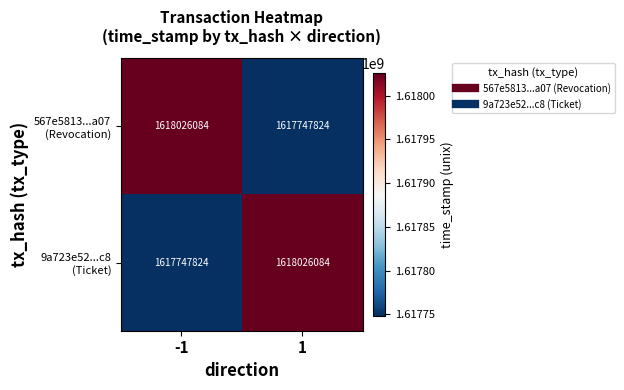

What is the total value across all series at 1?

3235773908